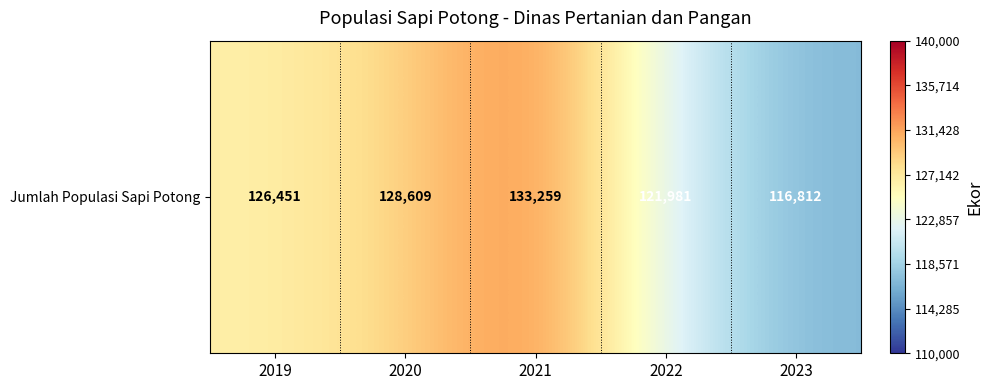

How many data points are above 126451?

2